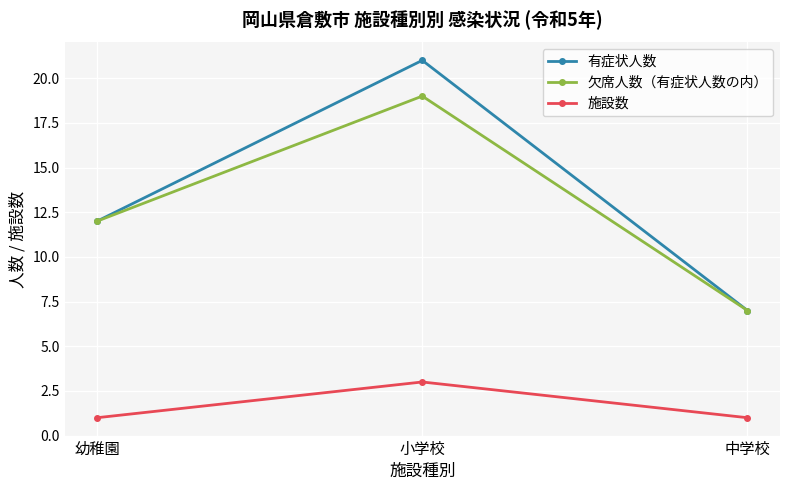

What is the label of the 1st point from the right?

中学校